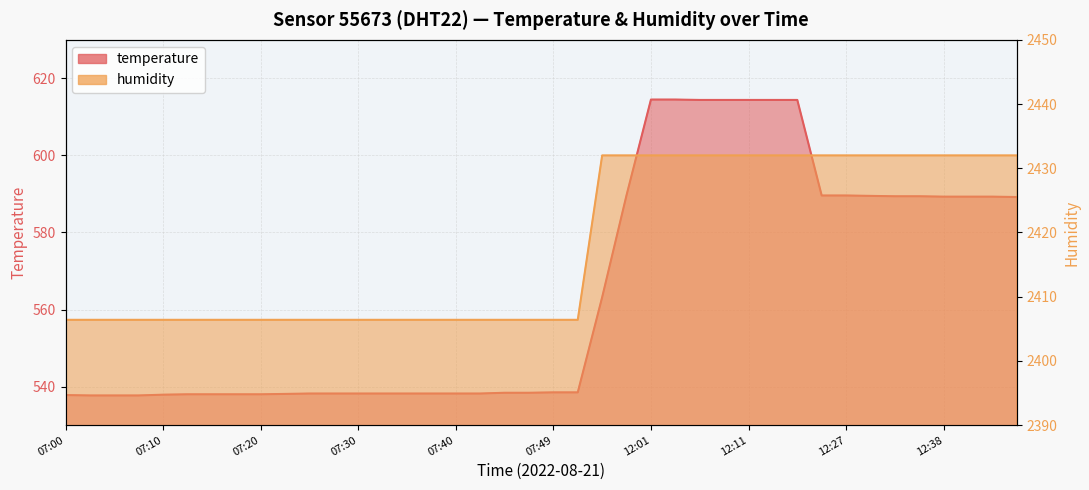

At 12:14, list the series in order from largest to smallest.

humidity, temperature